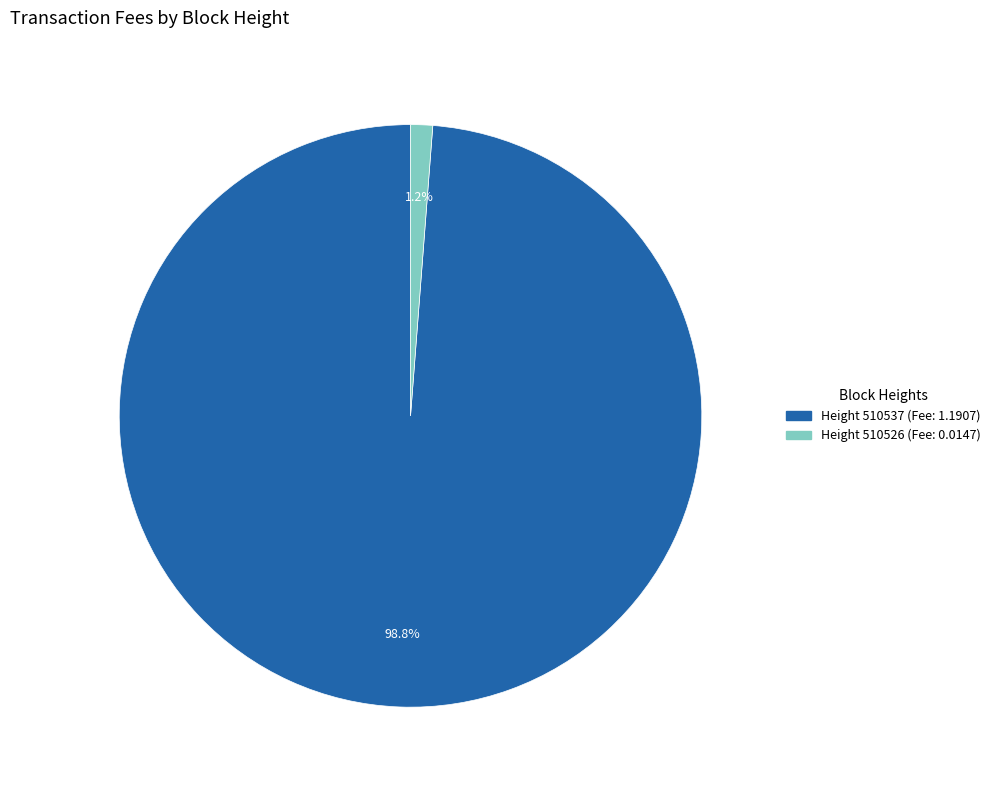

Is there a majority slice in this chart?

Yes